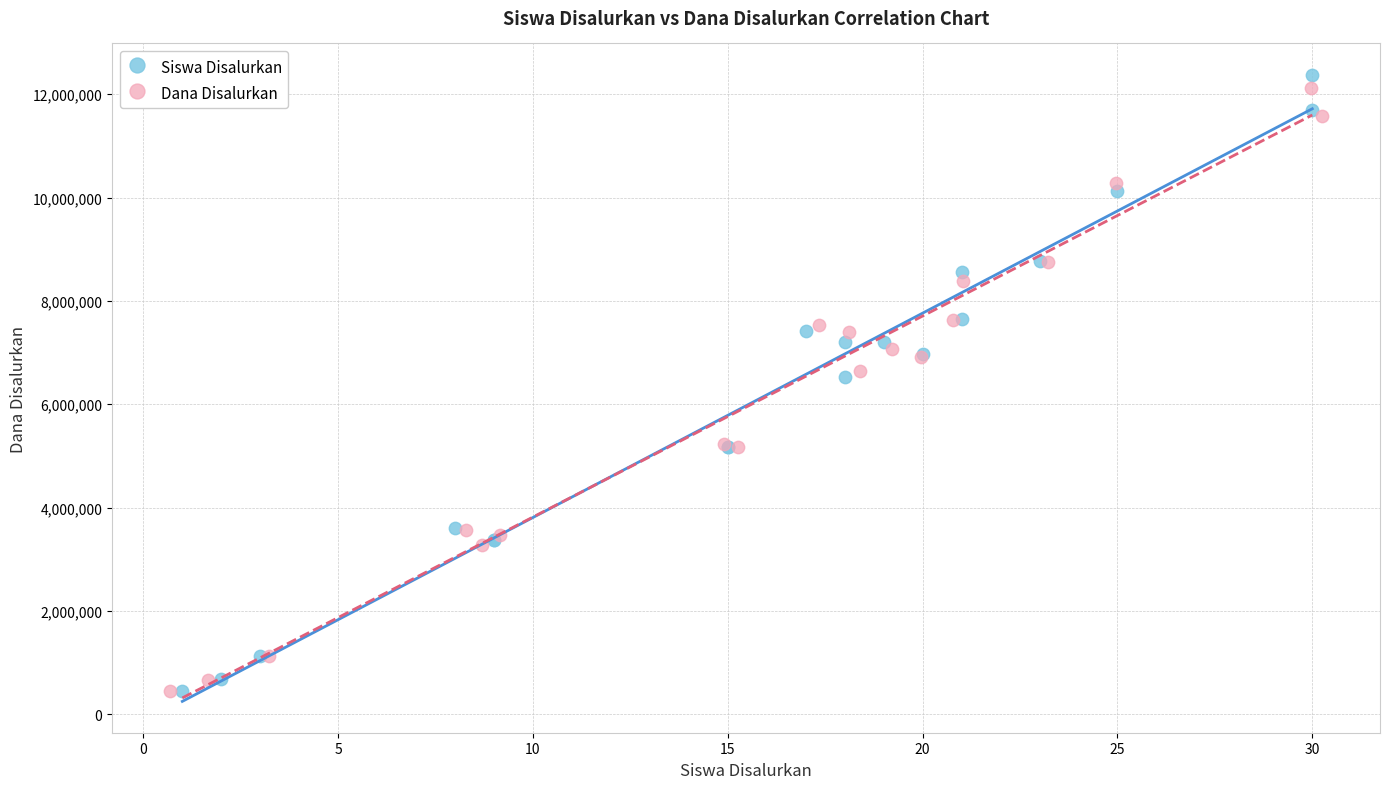

Which series has the largest Y range (max minus min)?

Siswa Disalurkan